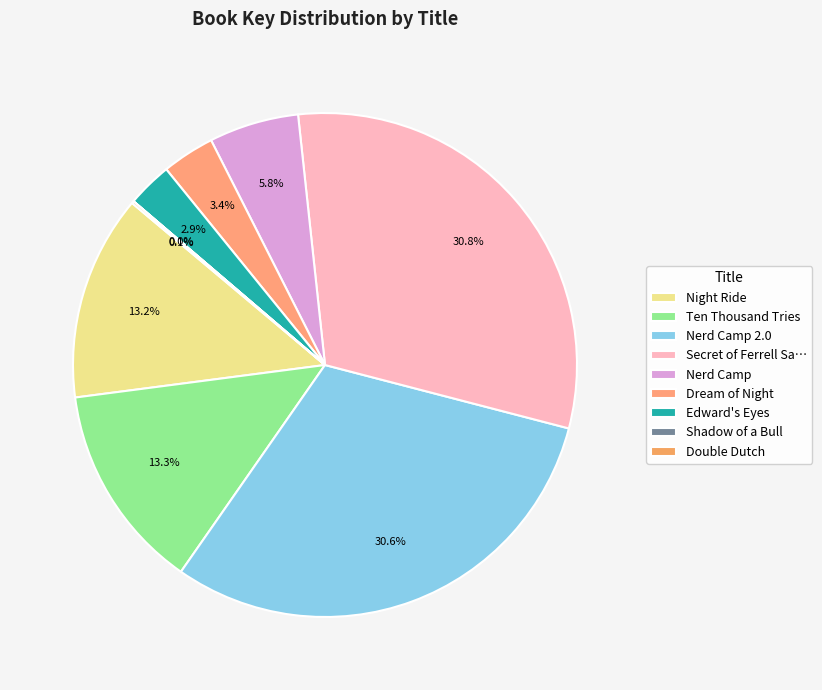

How many slices are in this pie chart?

9